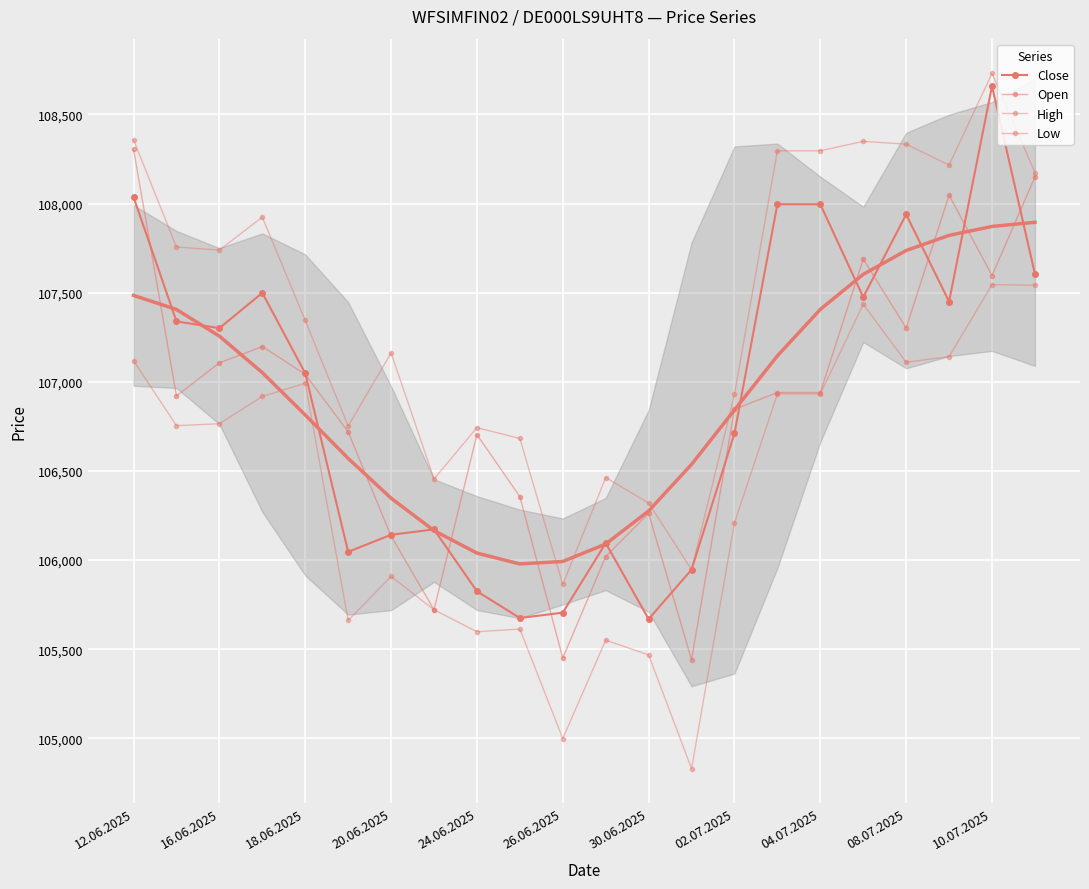

At how many categories does at least one series exceed 106456?

18